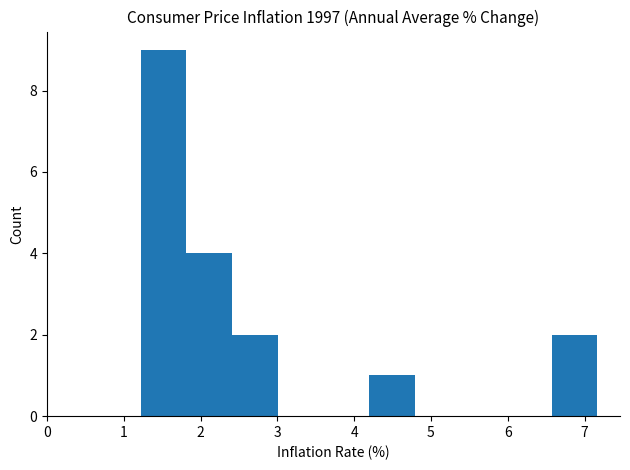

What is the height of the bar covering 1.2 to 1.8 on the x-axis? Neither the bar edges nor the heights are printed on the chart, so give them approximately, as read against the axes.

9